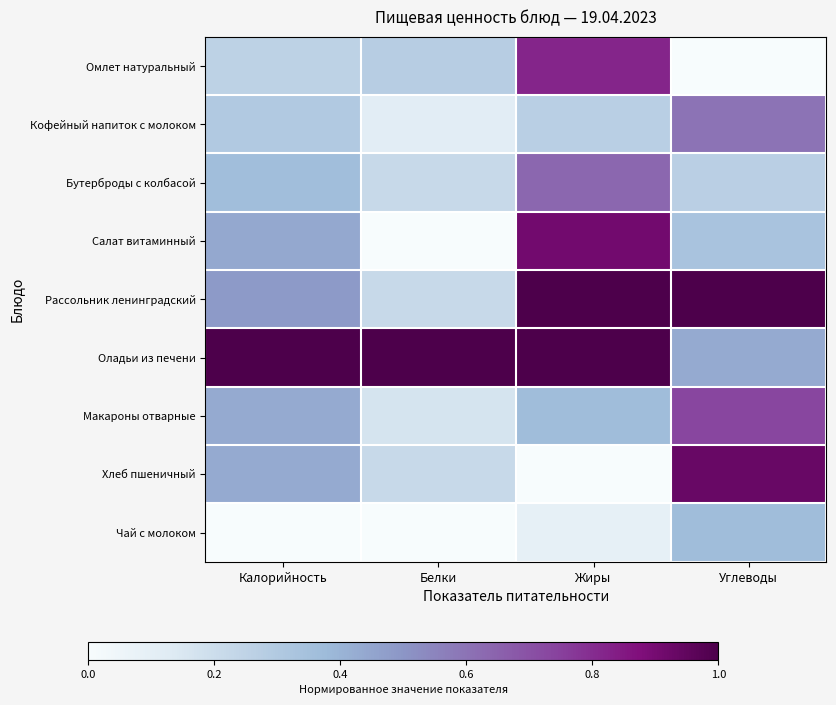

List the series in order of their peak value, lowest first.

Чай с молоком, Кофейный напиток с молоком, Бутерброды с колбасой, Макароны отварные, Омлет натуральный, Салат витаминный, Хлеб пшеничный, Рассольник ленинградский, Оладьи из печени